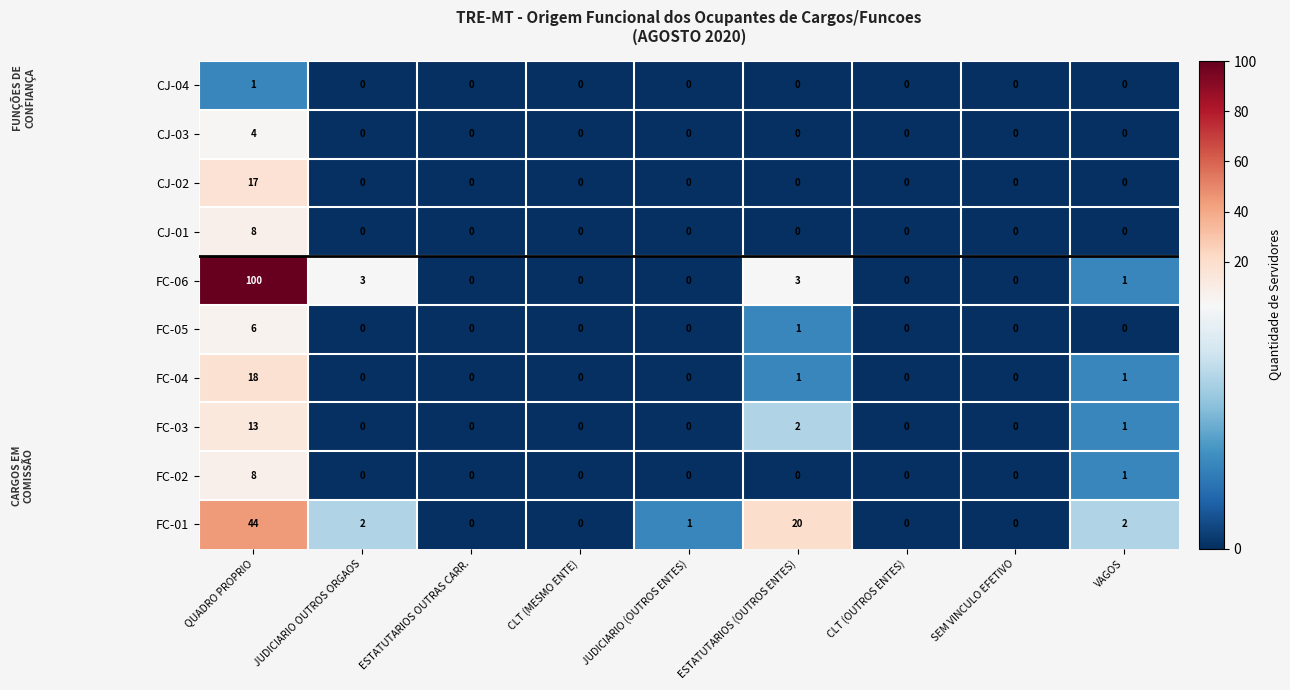

What is the highest value of the FC-06 series?

100